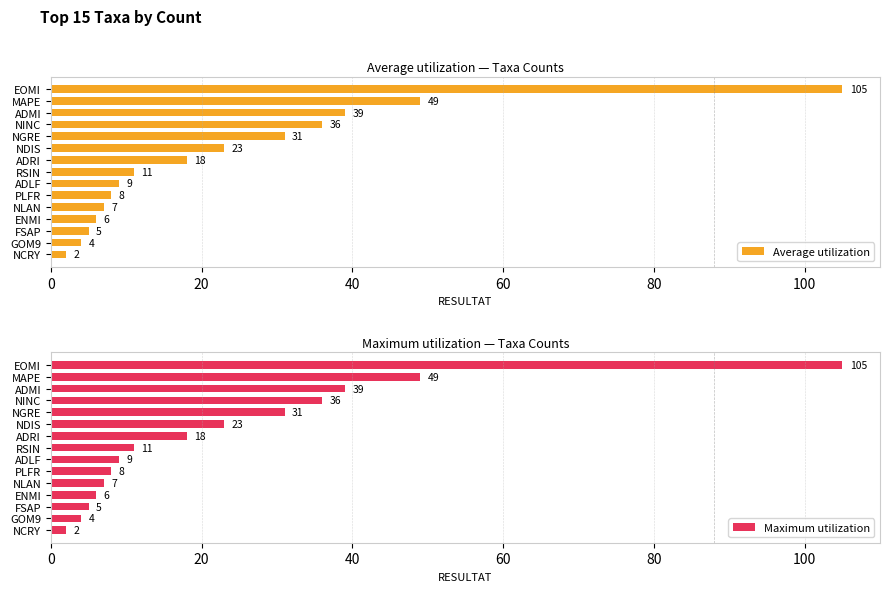

What is the sum of all Average utilization values?

353